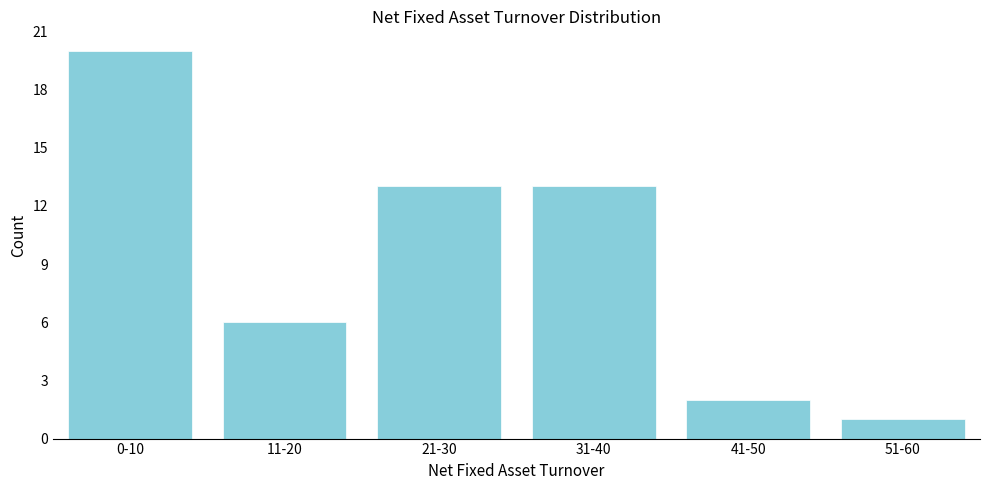

Reading left to right, what are all the values shown in this chart?

0-10=20	11-20=6	21-30=13	31-40=13	41-50=2	51-60=1